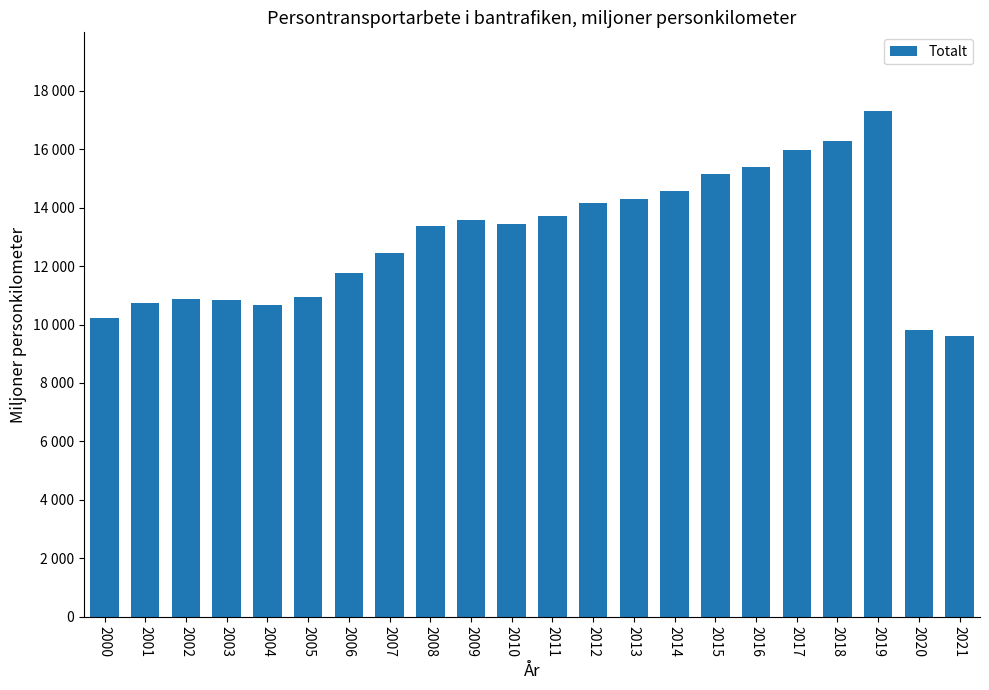

Does the chart contain any negative values?

No